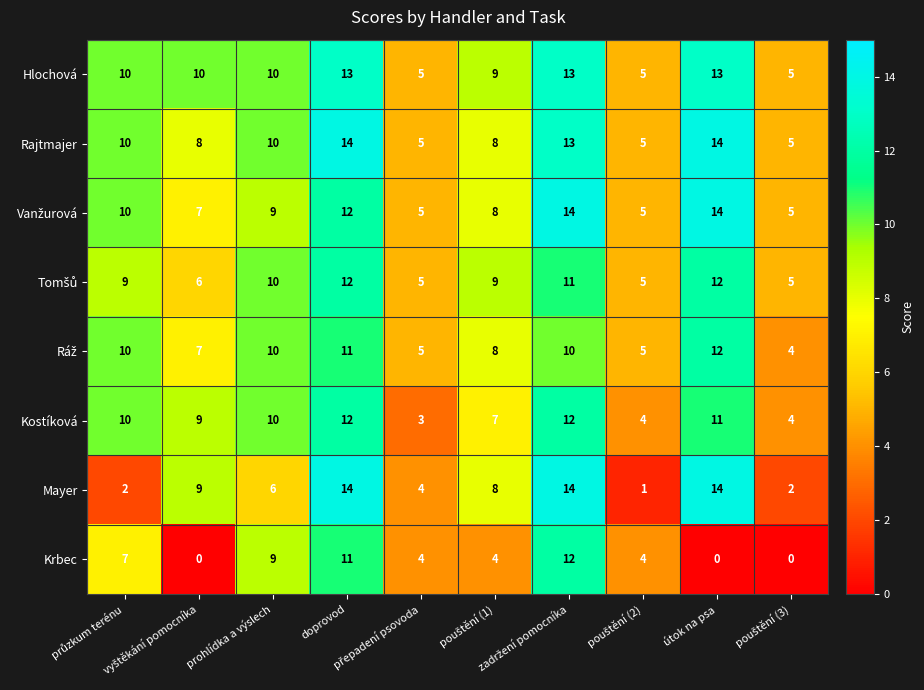

Count the Krbec values in the range 0 to 9.

8